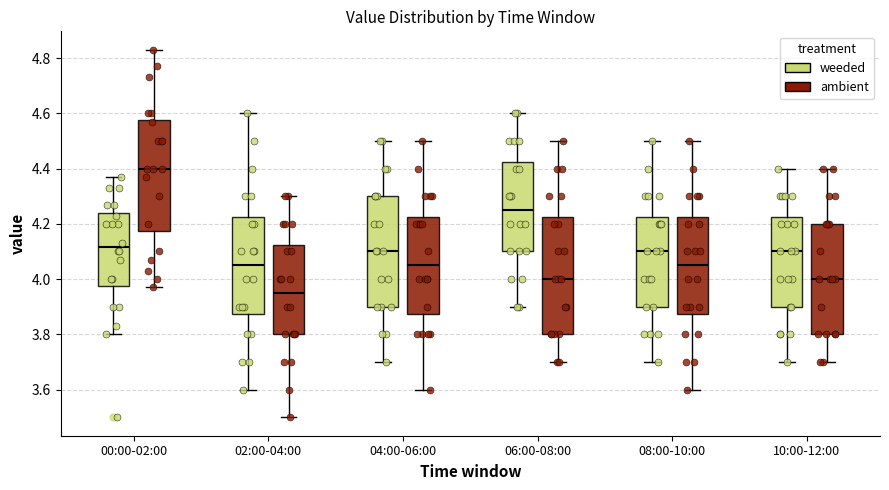

Reading left to right, transcribe this box plot: for each box, give where its median line is, the range the box spans, and where its two whiskers end, as read against the y-axis. The values are not printed on the chart, so give them approximately, as read against the axis.

00:00-02:00 (weeded): median 4.12, box 3.98 to 4.24, whiskers 3.80 to 4.38
00:00-02:00 (ambient): median 4.40, box 4.18 to 4.58, whiskers 3.98 to 4.84
02:00-04:00 (weeded): median 4.06, box 3.88 to 4.22, whiskers 3.60 to 4.60
02:00-04:00 (ambient): median 3.96, box 3.80 to 4.12, whiskers 3.50 to 4.30
04:00-06:00 (weeded): median 4.10, box 3.90 to 4.30, whiskers 3.70 to 4.50
04:00-06:00 (ambient): median 4.06, box 3.88 to 4.22, whiskers 3.60 to 4.50
06:00-08:00 (weeded): median 4.26, box 4.10 to 4.42, whiskers 3.90 to 4.60
06:00-08:00 (ambient): median 4.00, box 3.80 to 4.22, whiskers 3.70 to 4.50
08:00-10:00 (weeded): median 4.10, box 3.90 to 4.22, whiskers 3.70 to 4.50
08:00-10:00 (ambient): median 4.06, box 3.88 to 4.22, whiskers 3.60 to 4.50
10:00-12:00 (weeded): median 4.10, box 3.90 to 4.22, whiskers 3.70 to 4.40
10:00-12:00 (ambient): median 4.00, box 3.80 to 4.20, whiskers 3.70 to 4.40